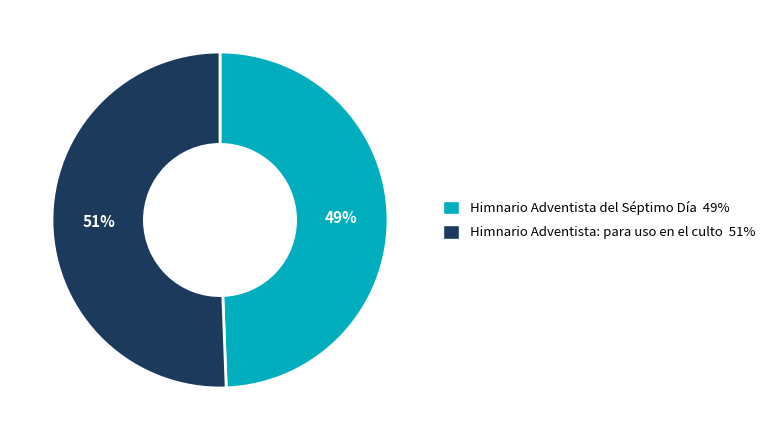

To the nearest percent, what is the average slice percentage?

50%